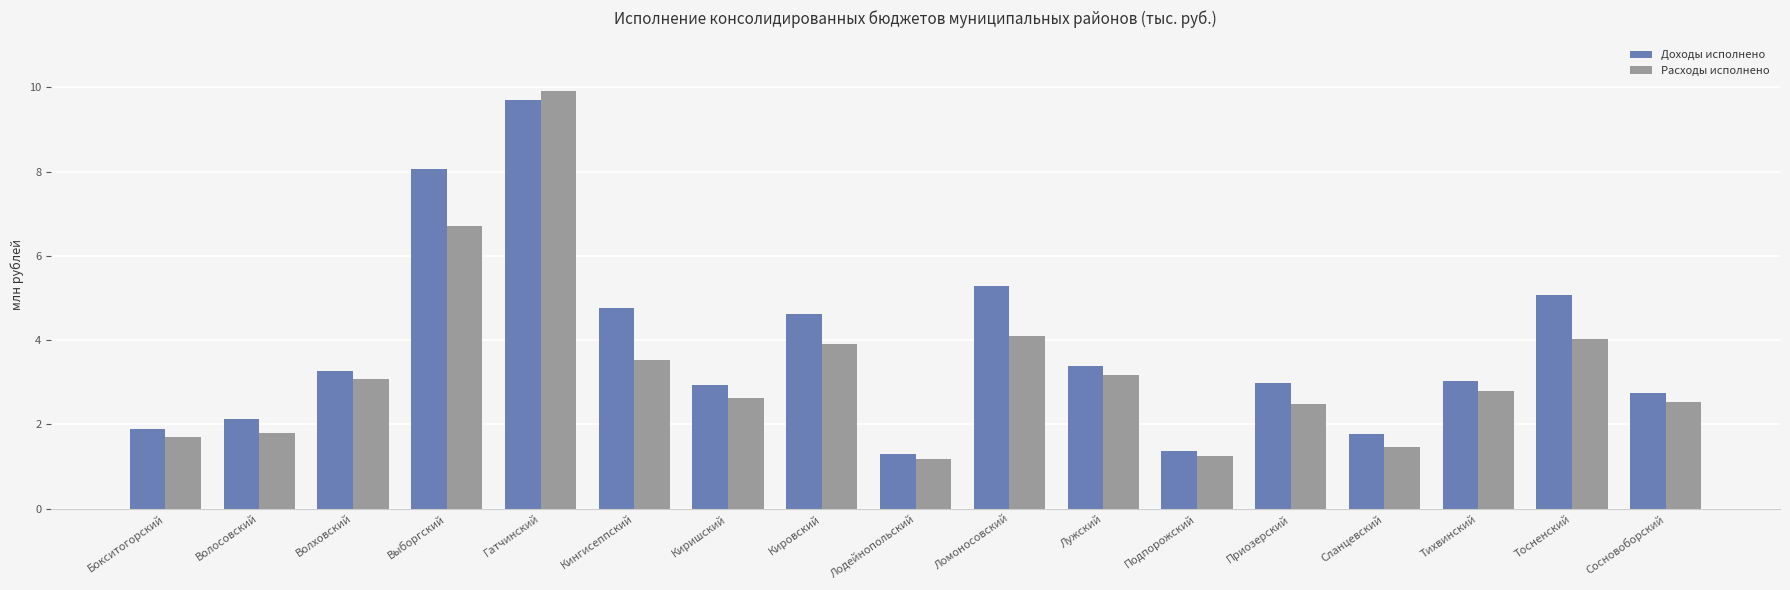

Reading left to right, transcribe all the data shown in this chart.

Доходы исполнено: 1.9	2.1	3.3	8.1	9.7	4.8	2.9	4.6	1.3	5.3	3.4	1.4	3.0	1.8	3.0	5.1	2.7
Расходы исполнено: 1.7	1.8	3.1	6.7	9.9	3.5	2.6	3.9	1.2	4.1	3.2	1.3	2.5	1.5	2.8	4.0	2.5